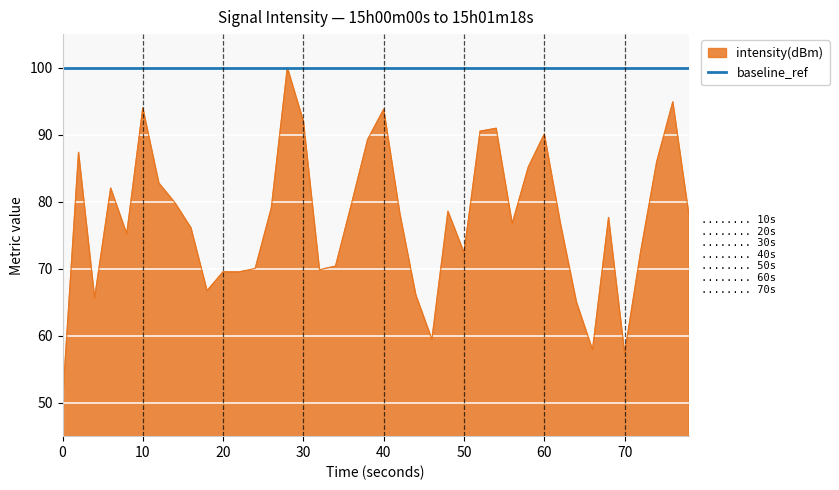

Rank the series by their average value, from lowest to highest.

intensity(dBm), baseline_ref